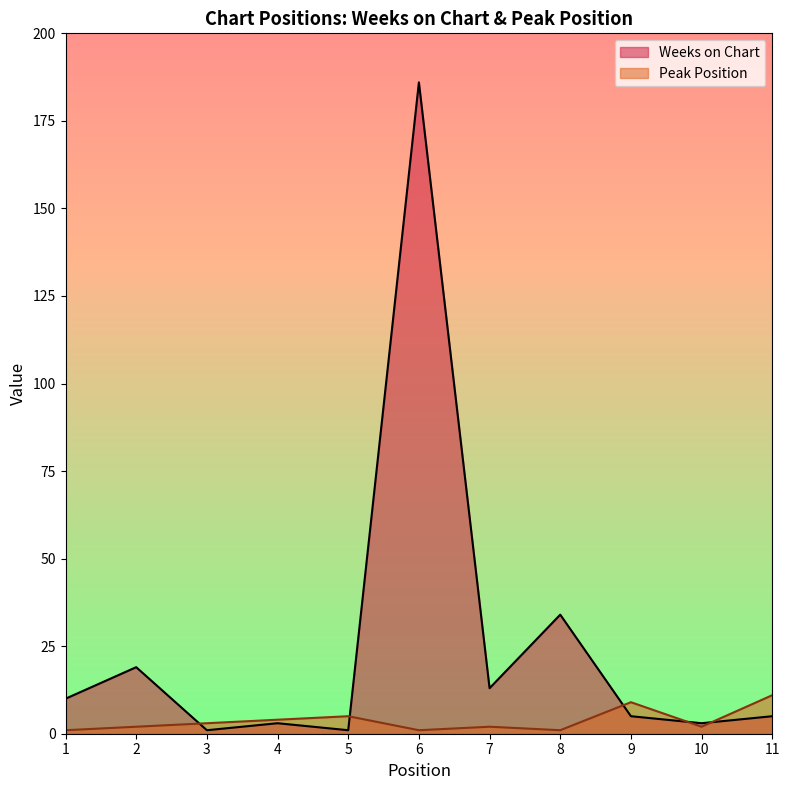

What is the value of the Peak Position point at the 8th from the left?

1